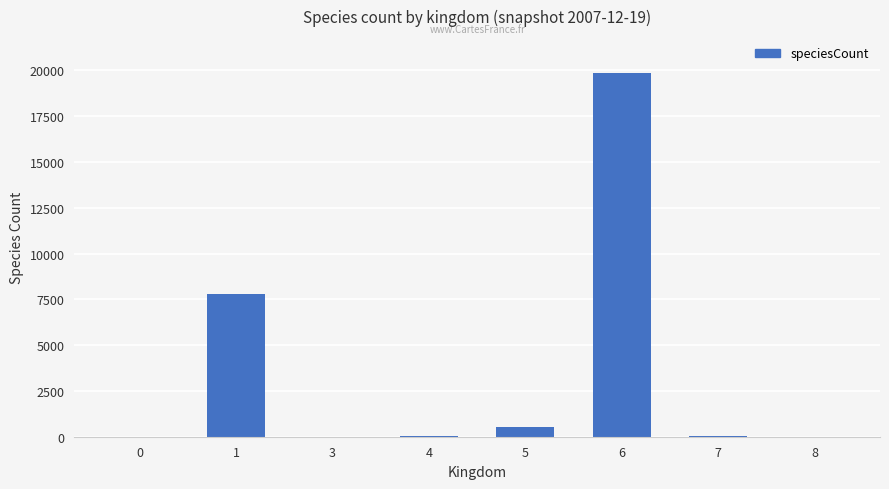

The value at 1 is 4969. True or false?

False